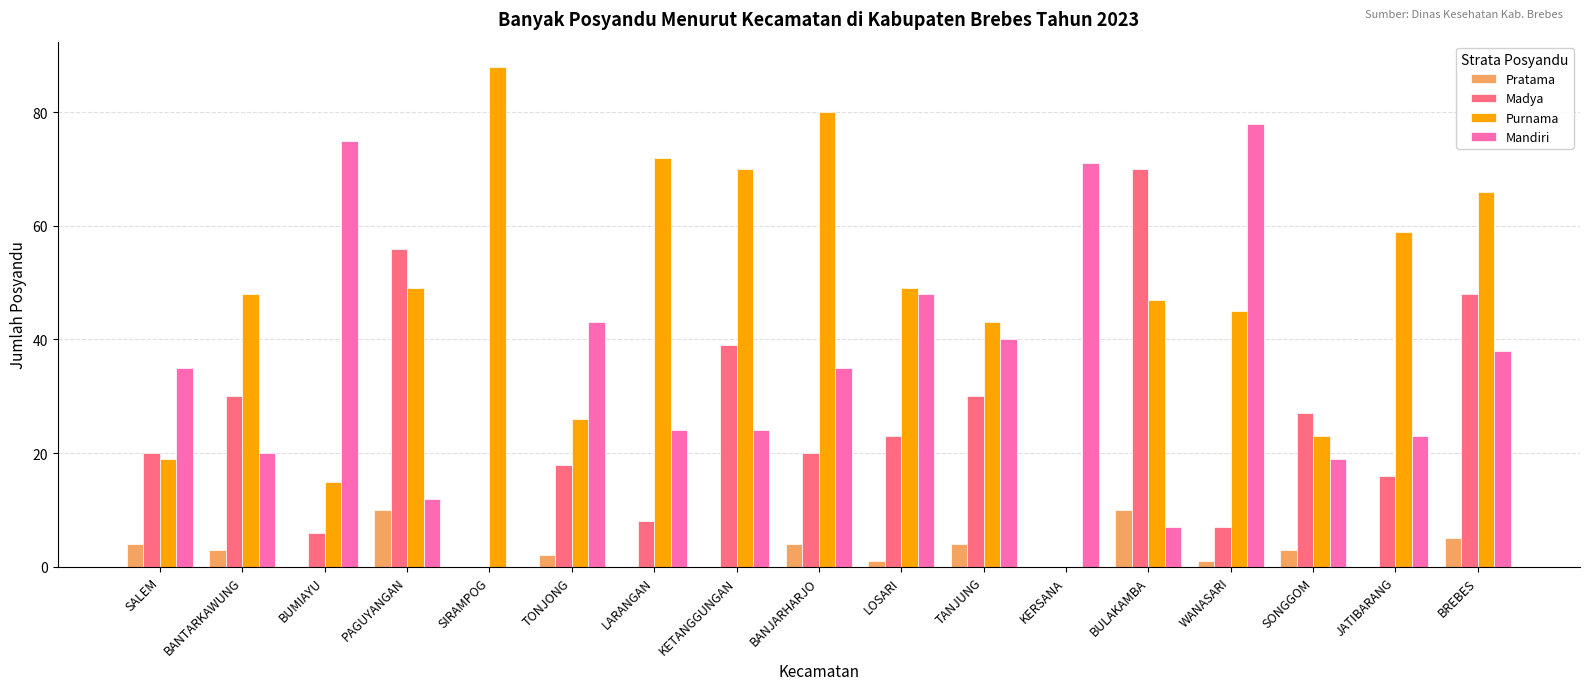

What is the approximate value of Madya at BANJARHARJO?

20